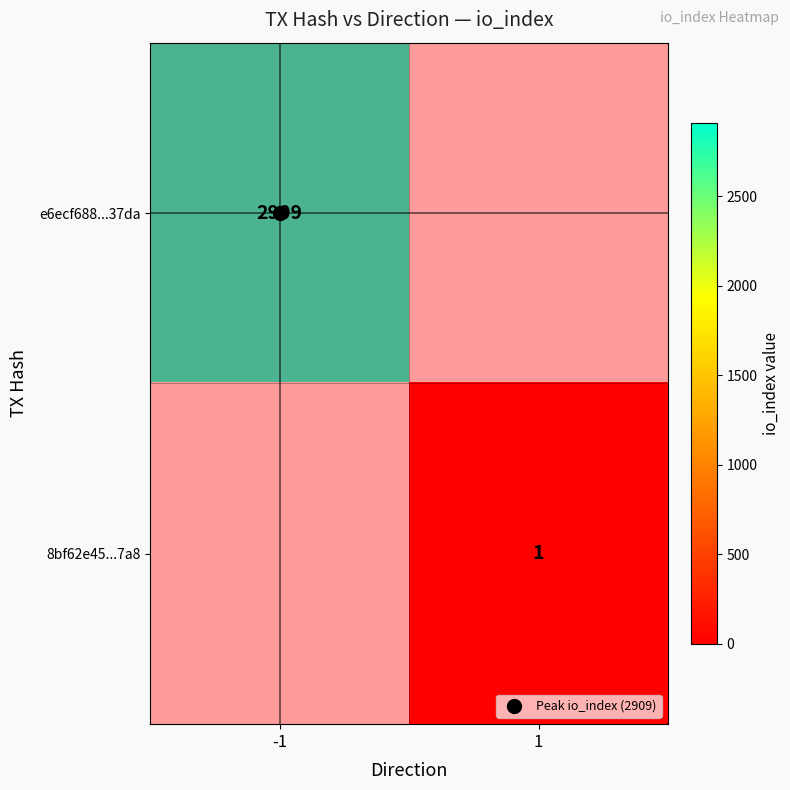

At 1, list the series in order from smallest to largest.

8bf62e45ef0f1c50cdd87d334283853f47837a8, e6ecf688414581157026e1867fe5c997b7b37da